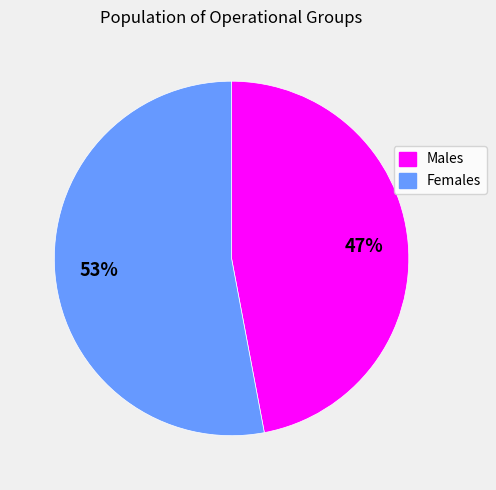

Does any single category account for the majority?

Yes